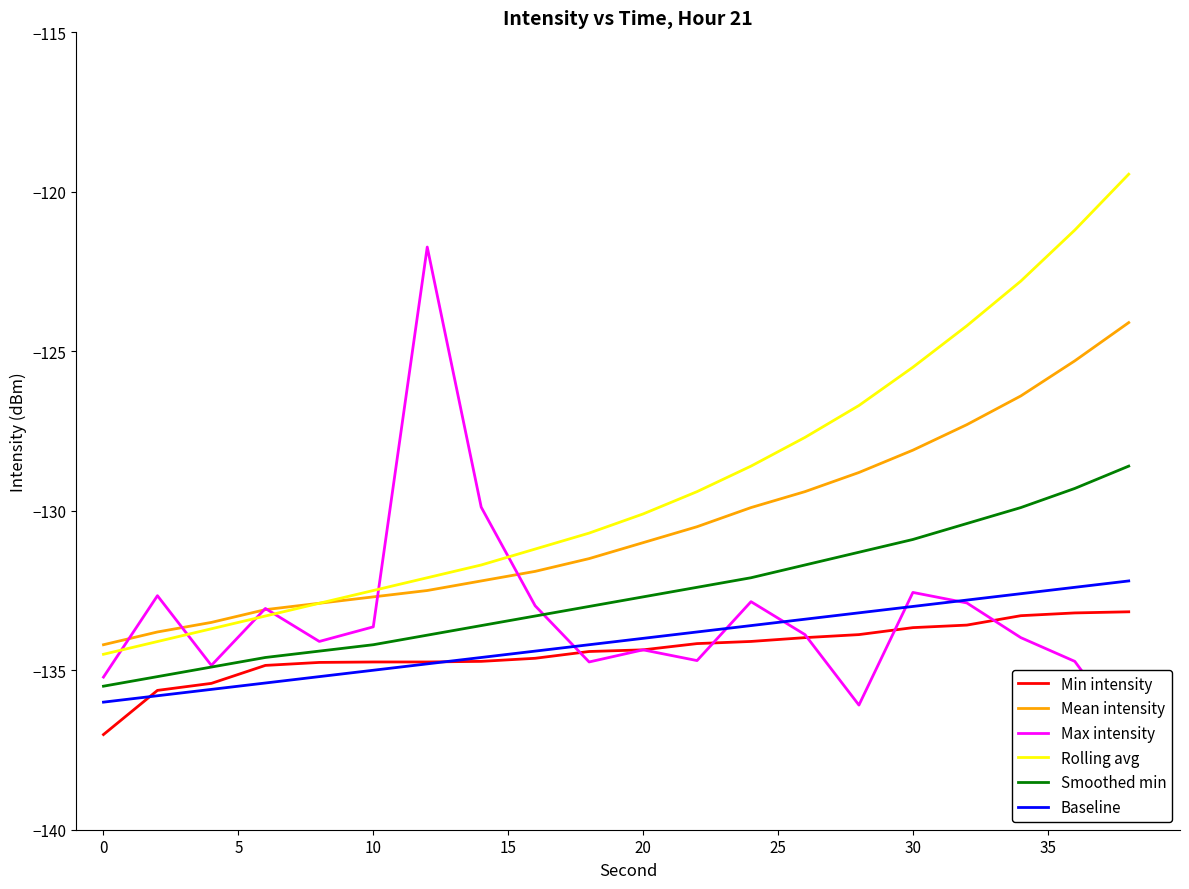

How many times do Max intensity and Rolling avg cross each other?

6